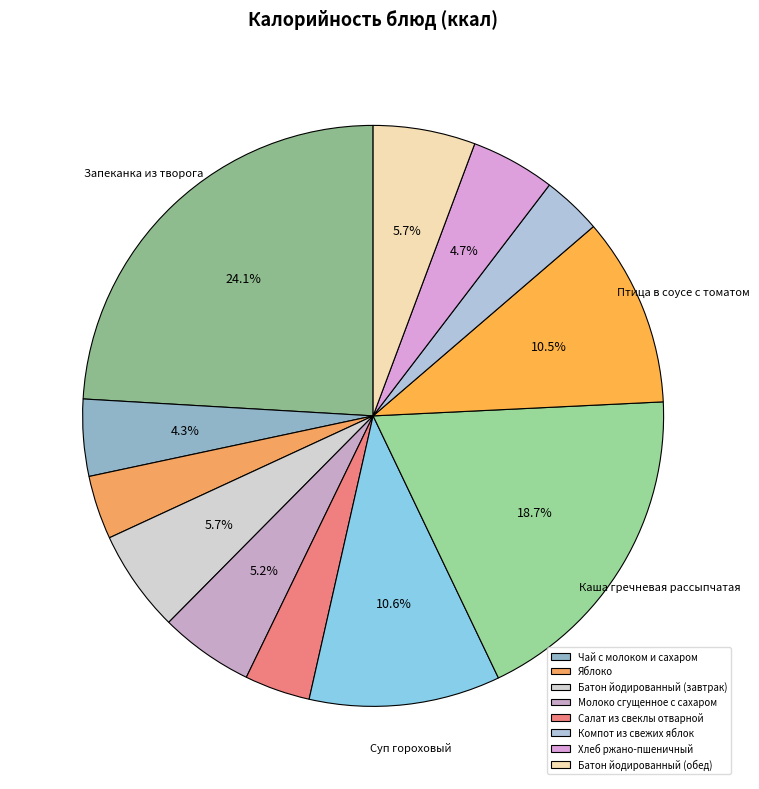

Is there any slice that represents more than half of the pie?

No